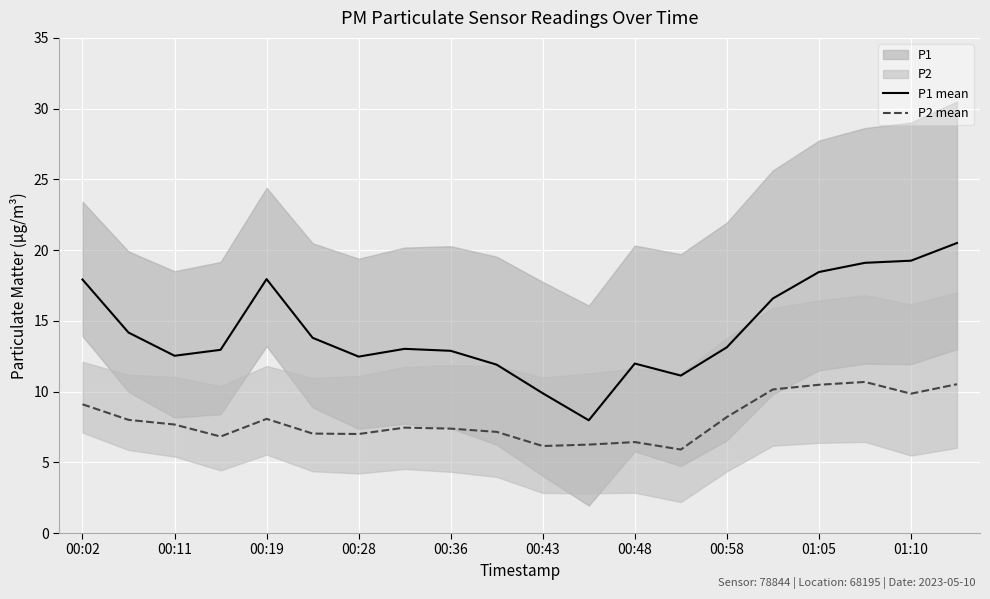

True or false: P2 mean and P1 mean cross at least once.

False